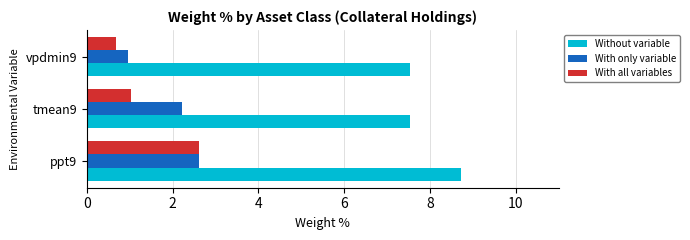

List the labels in order of With only variable value, largest first.

ppt9, tmean9, vpdmin9